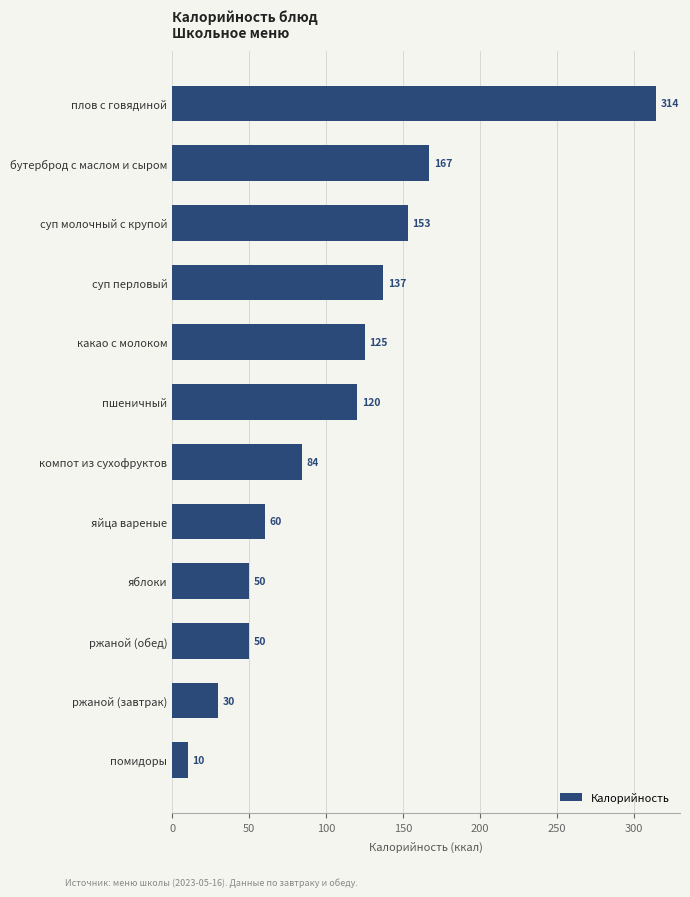

Approximately how many times larger is the value at какао с молоком compared to суп молочный с крупой?

0.8